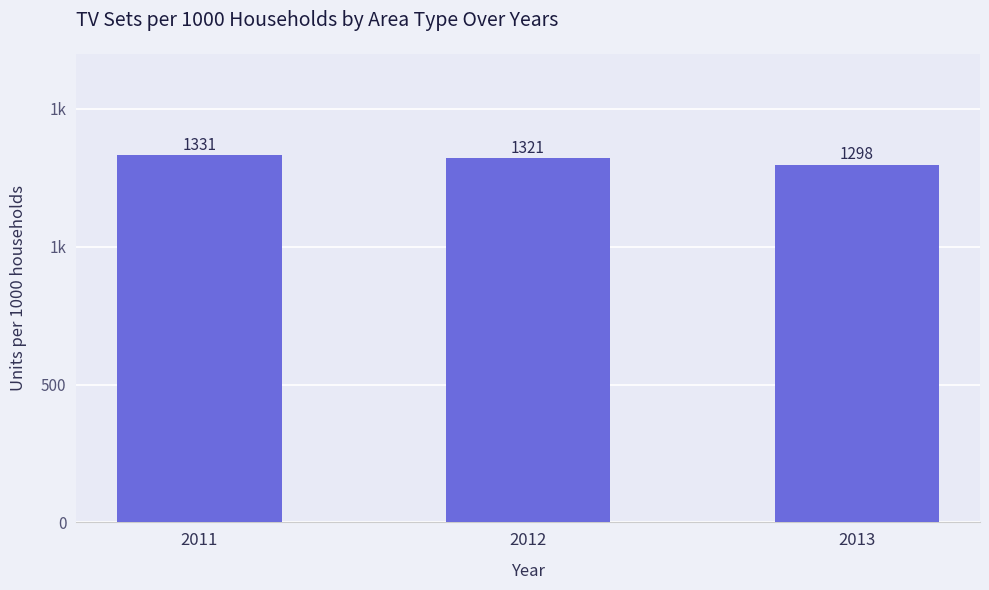

Reading left to right, transcribe all the data shown in this chart.

1331	1321	1298